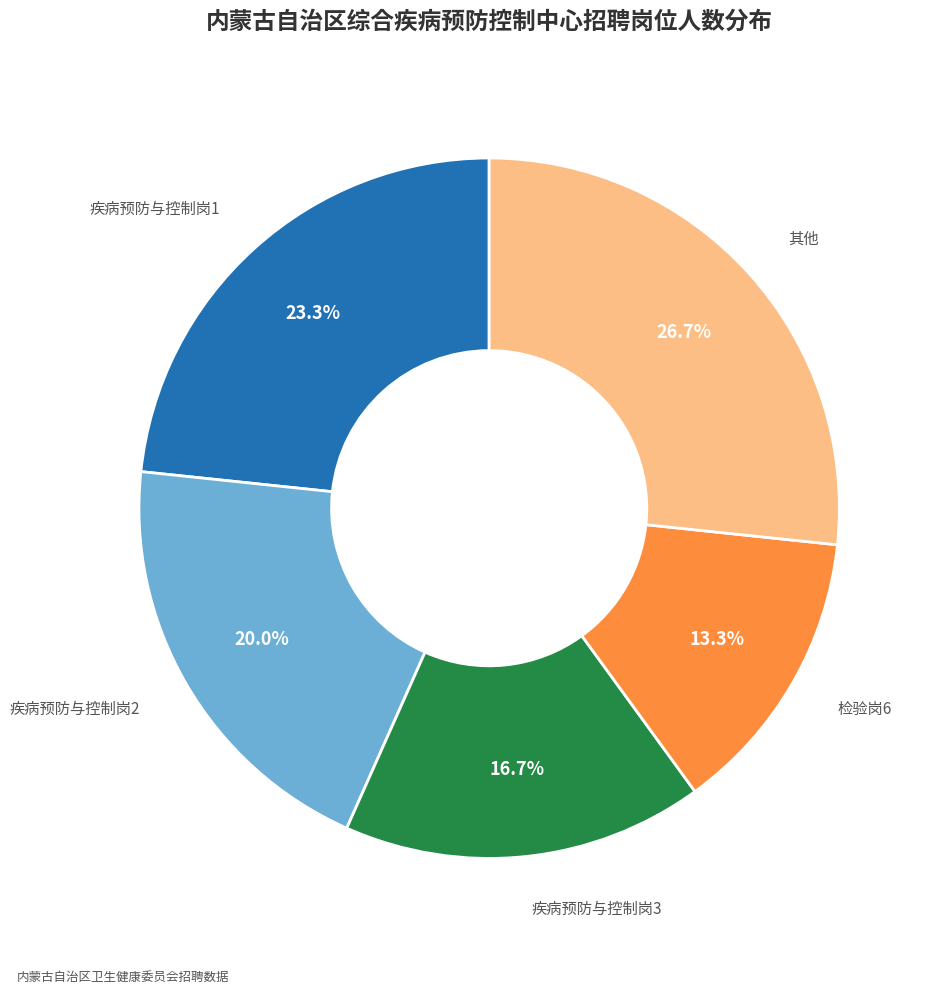

Is there a majority slice in this chart?

No